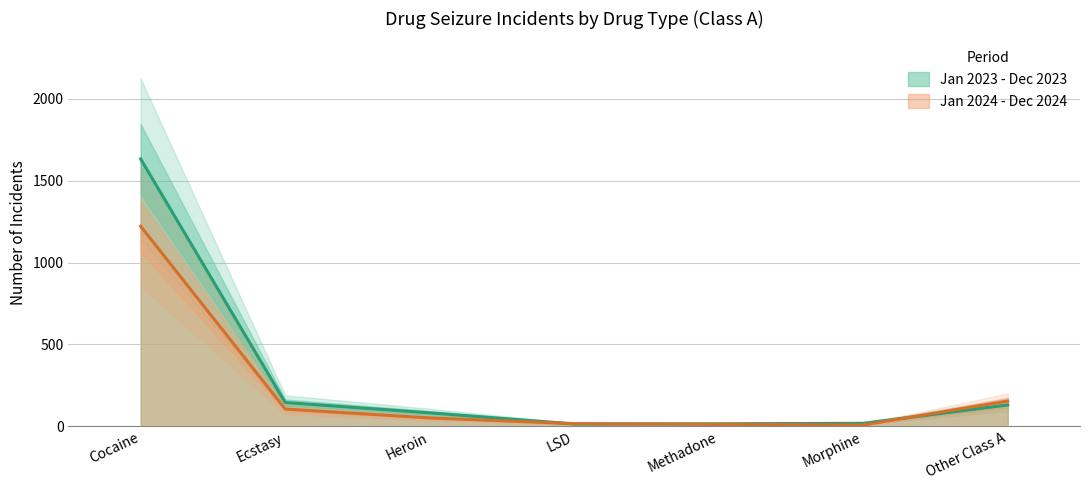

Which has a higher value, Methadone or Other Class A?

Other Class A